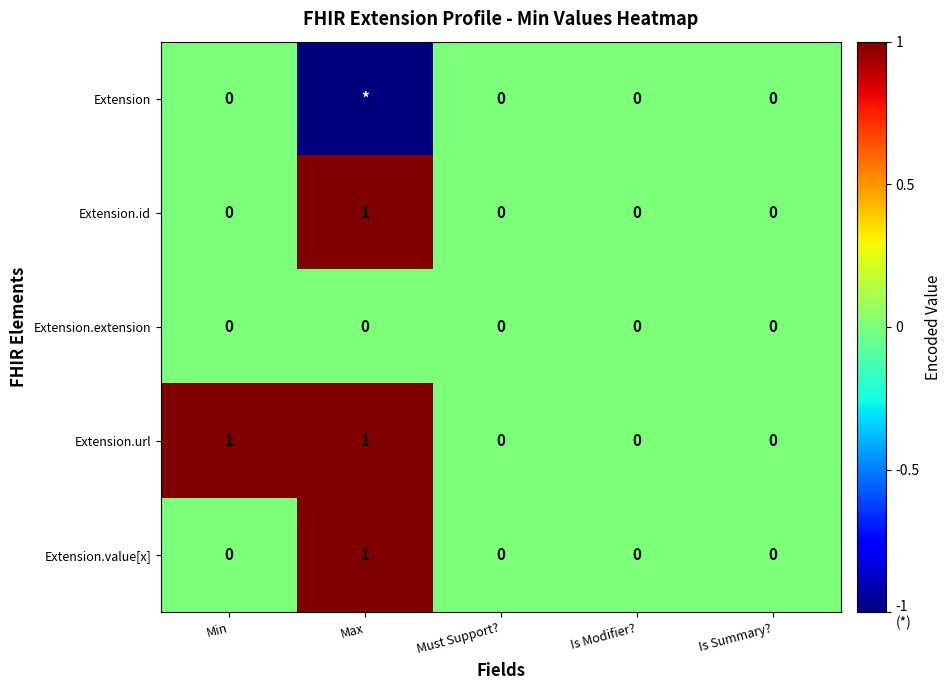

The Extension.id series shows 0 at Must Support?. True or false?

True